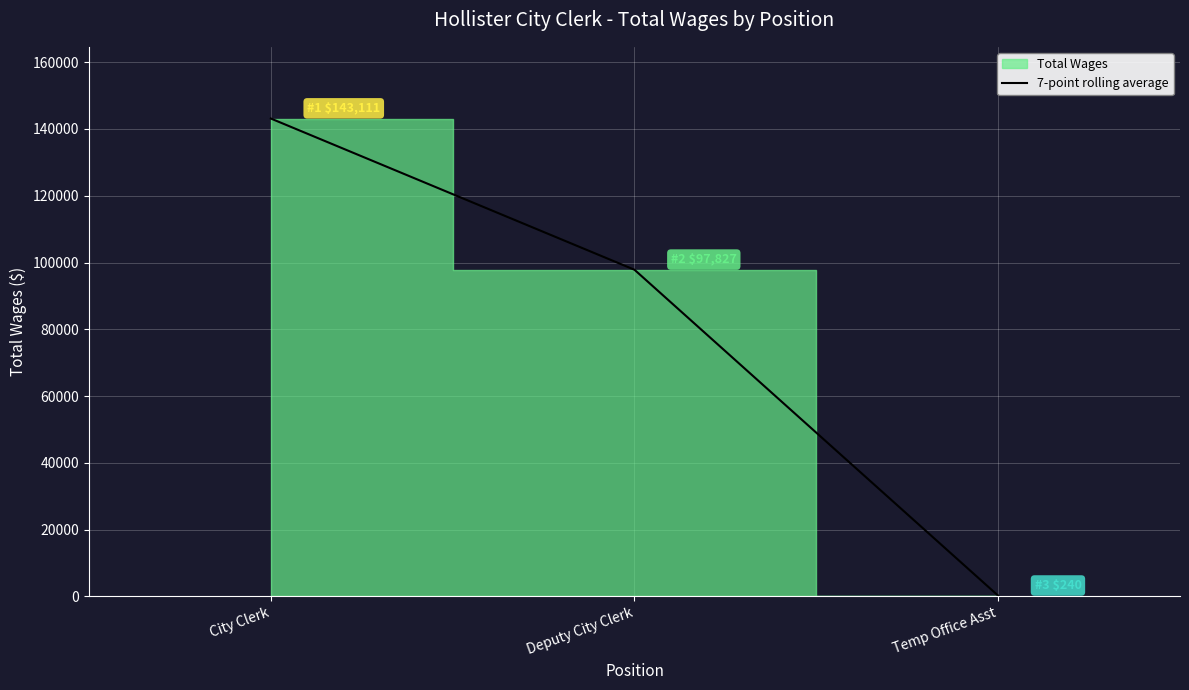

The chart shows a value of 321 at Temp Office Asst. True or false?

False